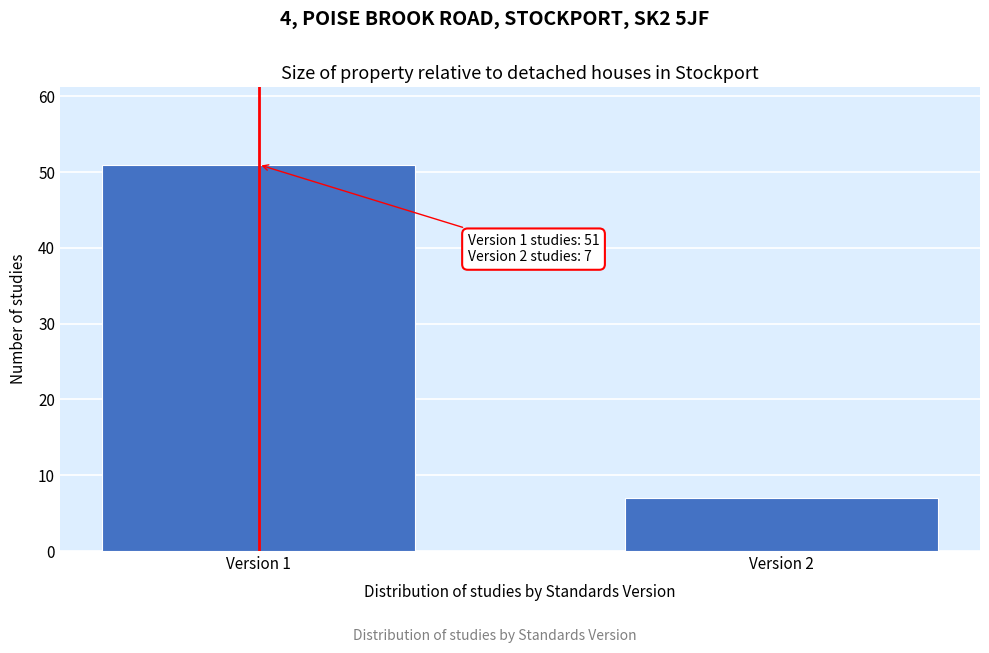

Reading right to left, transcribe all the data shown in this chart.

7	51